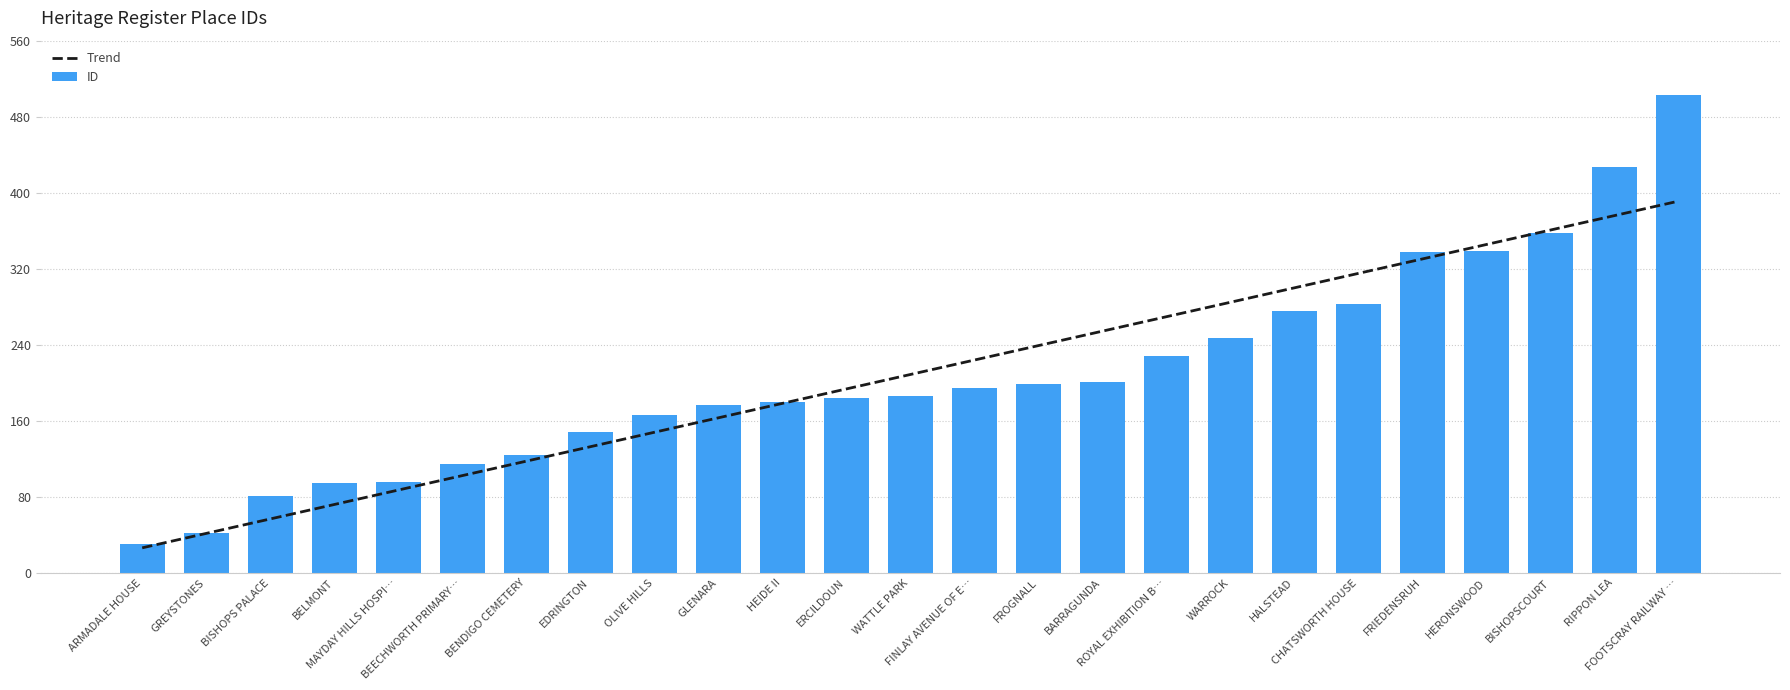

What is the sum of all Trend values?

5217.0